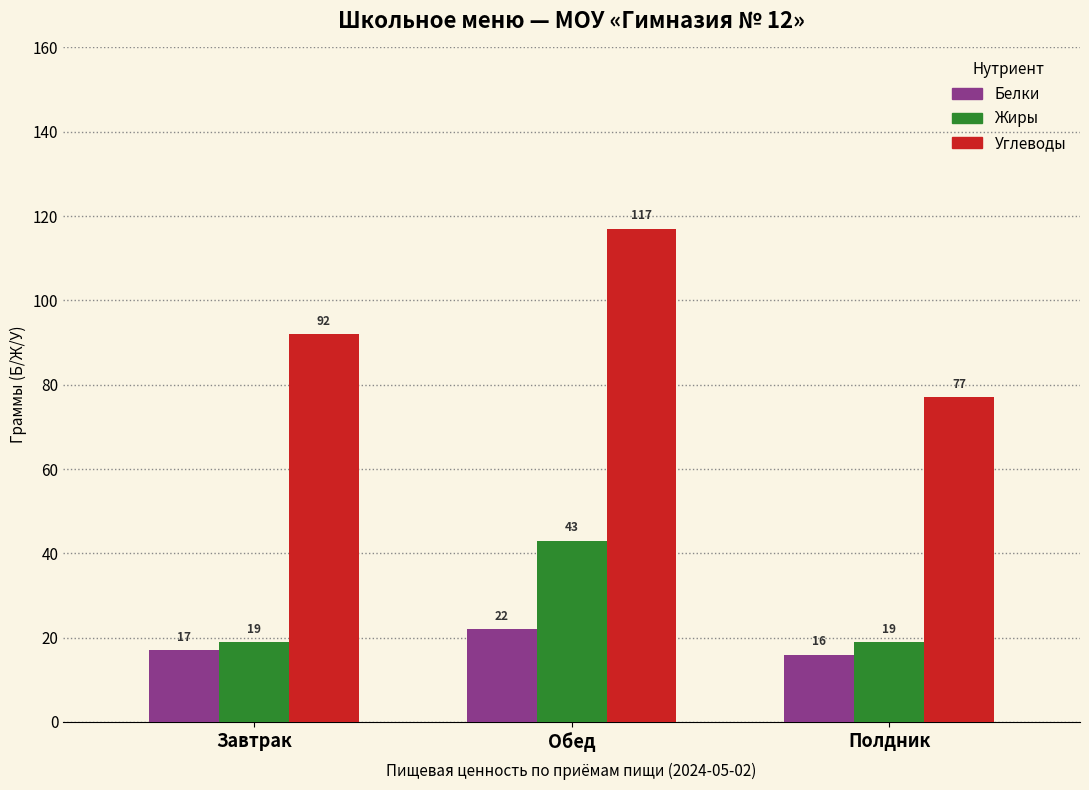

What is the average value of the Белки series?

18